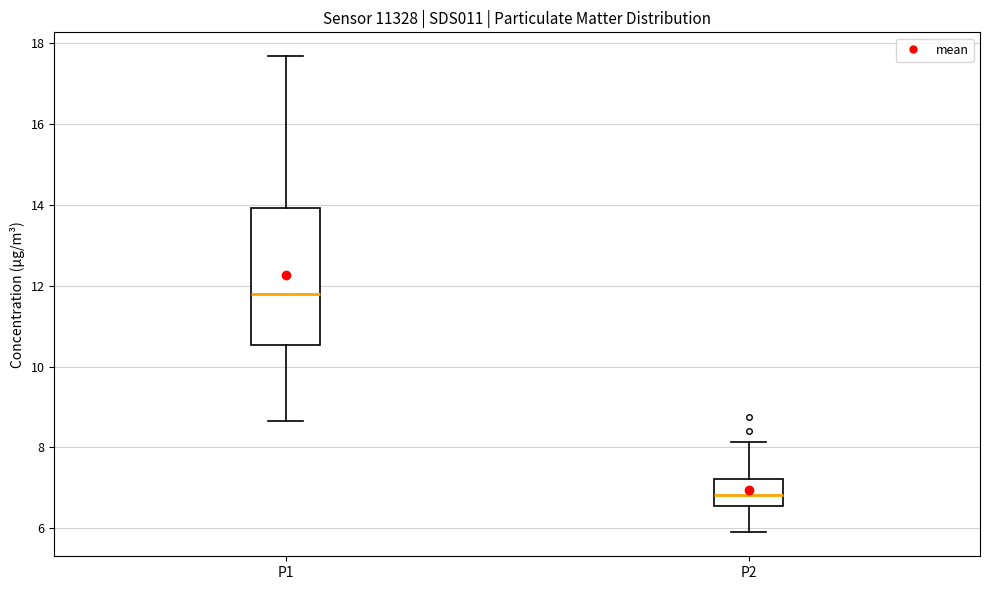

Which box is the tallest, from its lower edge to its upper edge?

P1